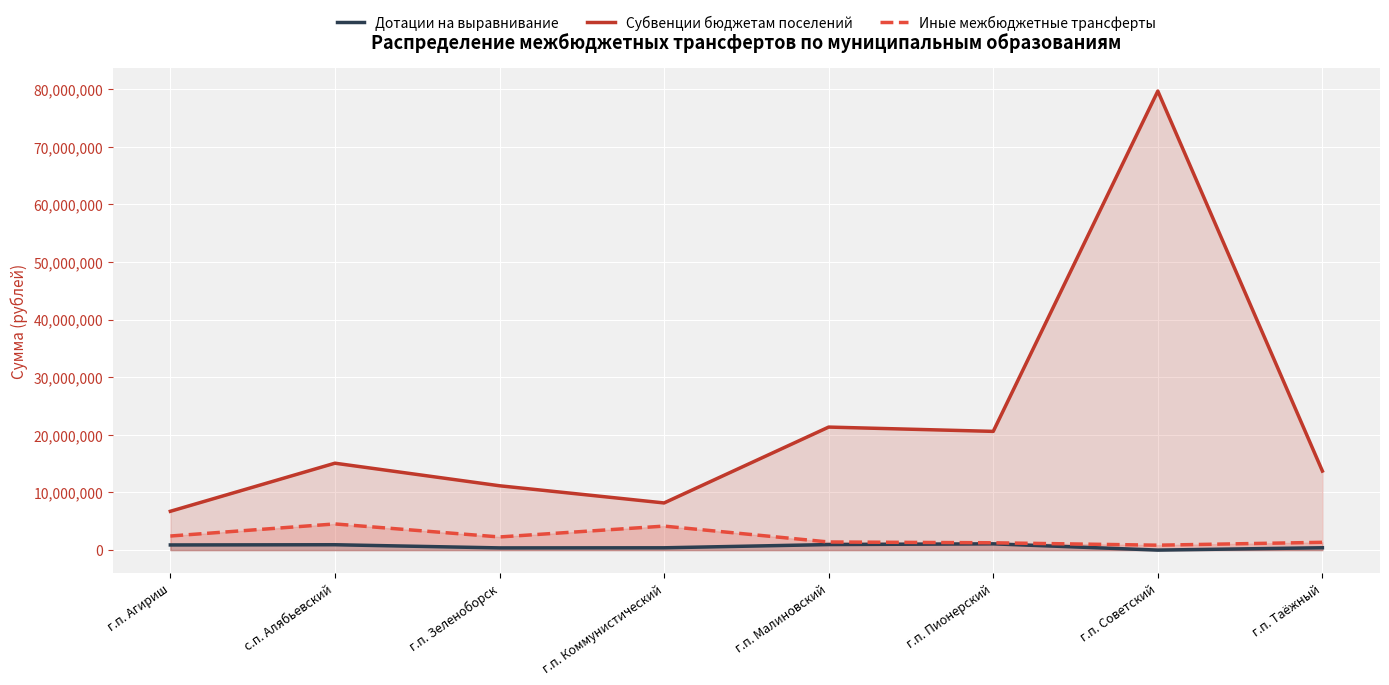

List the series in order of their peak value, highest first.

Субвенции бюджетам поселений, Дотации на выравнивание, Иные межбюджетные трансферты